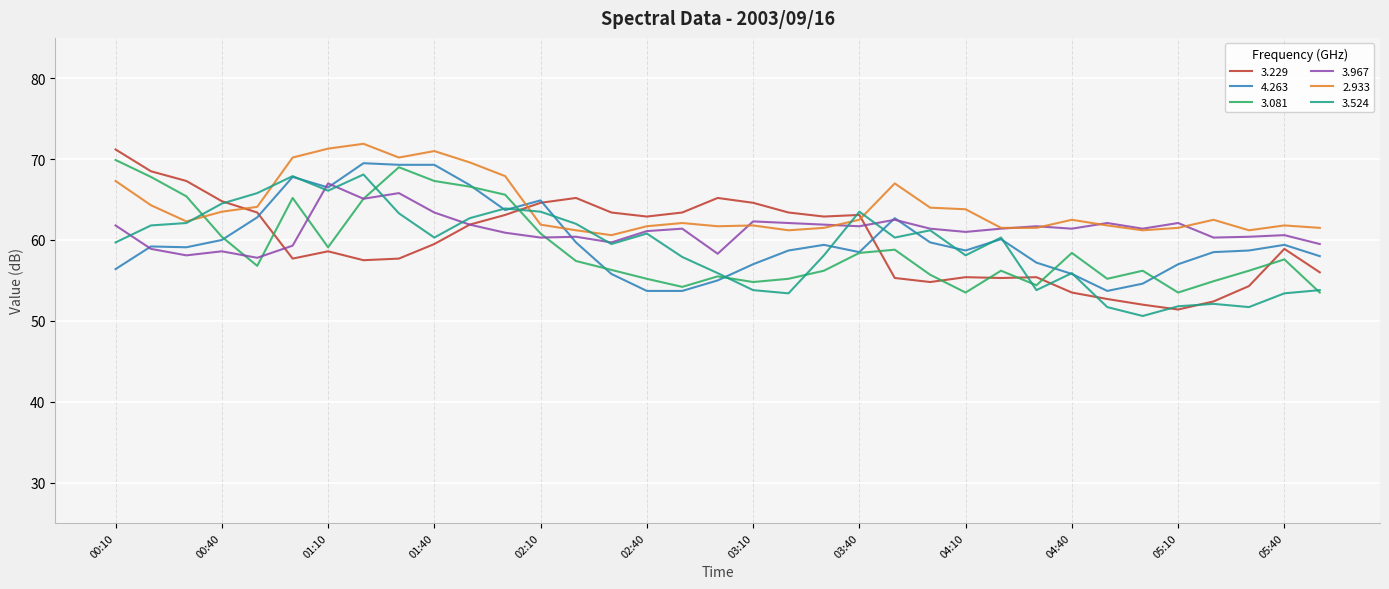

What is the sum of all 3.967 values?

2143.6